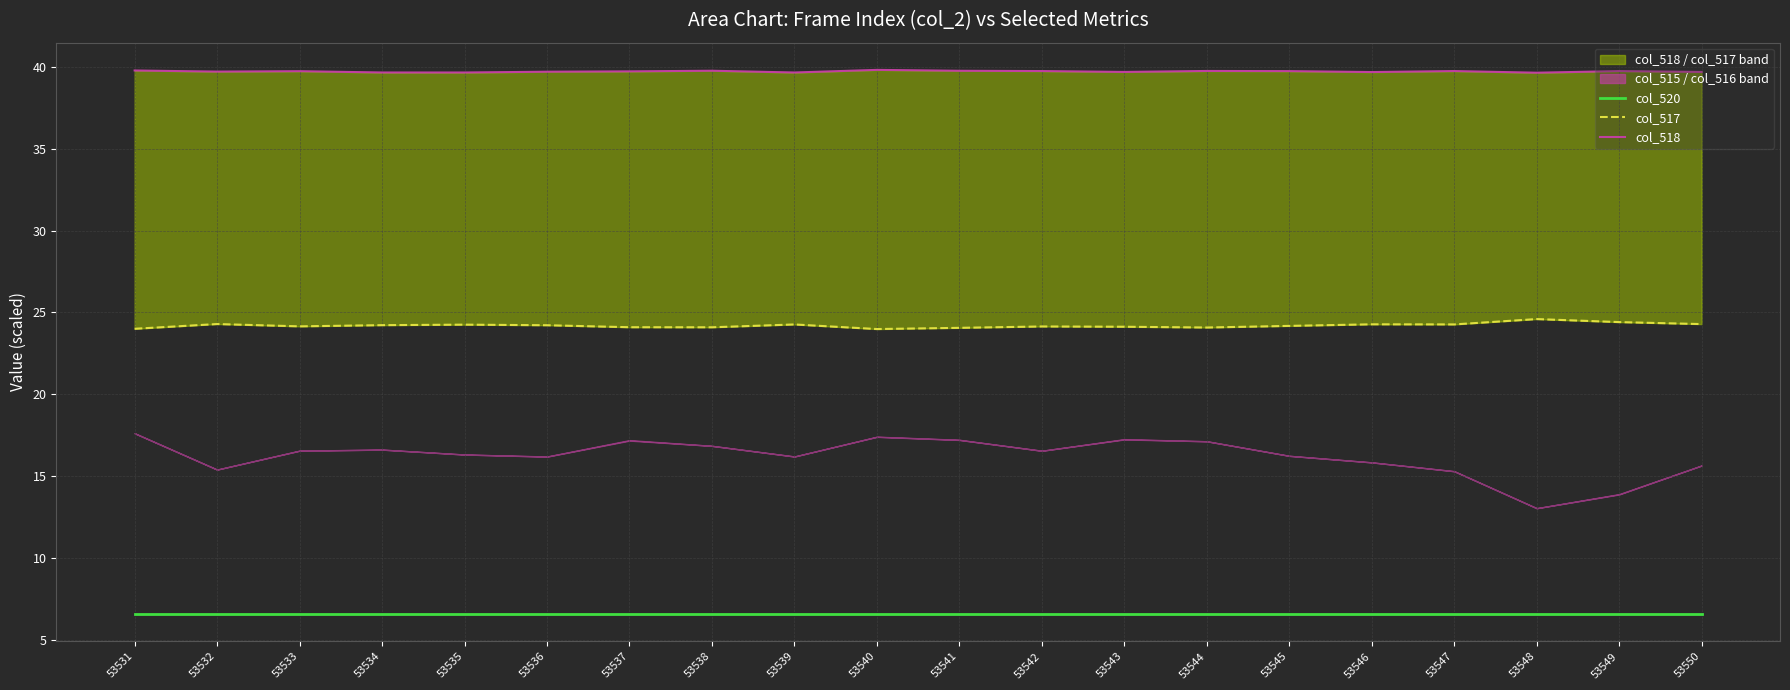

List the series in order of their peak value, highest first.

col_518, col_517, col_520